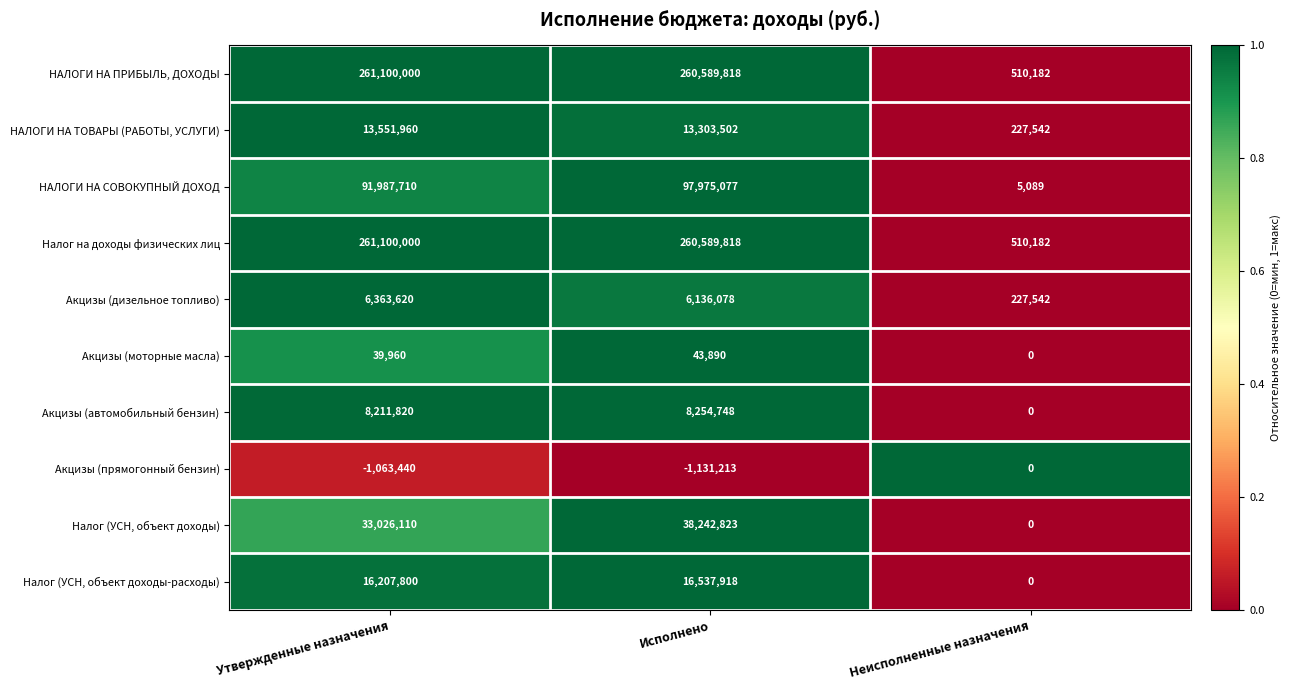

Reading right to left, list all the values displayed in this chart.

НАЛОГИ НА ПРИБЫЛЬ, ДОХОДЫ: 510182	260589818	261100000
НАЛОГИ НА ТОВАРЫ (РАБОТЫ, УСЛУГИ): 227542	13303502	13551960
НАЛОГИ НА СОВОКУПНЫЙ ДОХОД: 5089	97975077	91987710
Налог на доходы физических лиц: 510182	260589818	261100000
Акцизы (дизельное топливо): 227542	6136078	6363620
Акцизы (моторные масла): 0	43890	39960
Акцизы (автомобильный бензин): 0	8254748	8211820
Акцизы (прямогонный бензин): 0	-1131213	-1063440
Налог (УСН, объект доходы): 0	38242823	33026110
Налог (УСН, объект доходы-расходы): 0	16537918	16207800